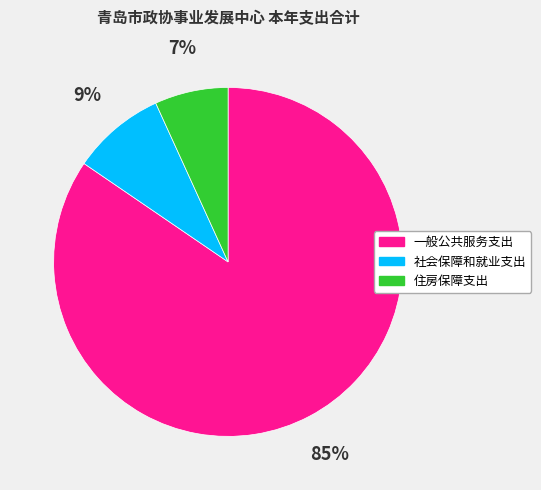

To the nearest percent, what is the combined percentage of 住房保障支出 and 一般公共服务支出?

91%